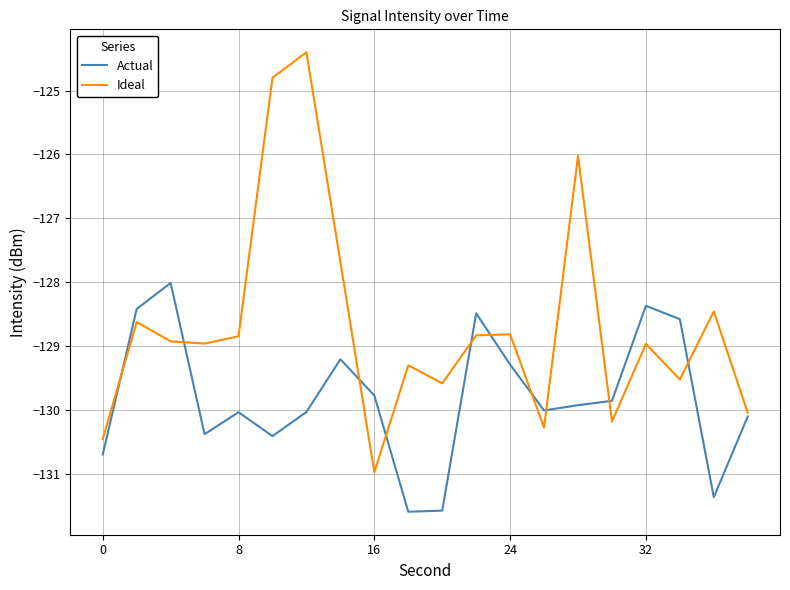

Reading left to right, what are all the values shown in this chart?

Actual: -130.7	-128.4	-128.0	-130.4	-130.0	-130.4	-130.0	-129.2	-129.8	-131.6	-131.6	-128.5	-129.3	-130.0	-129.9	-129.9	-128.4	-128.6	-131.4	-130.1
Ideal: -130.5	-128.6	-128.9	-129.0	-128.8	-124.8	-124.4	-127.7	-131.0	-129.3	-129.6	-128.8	-128.8	-130.3	-126.0	-130.2	-129.0	-129.5	-128.5	-130.0